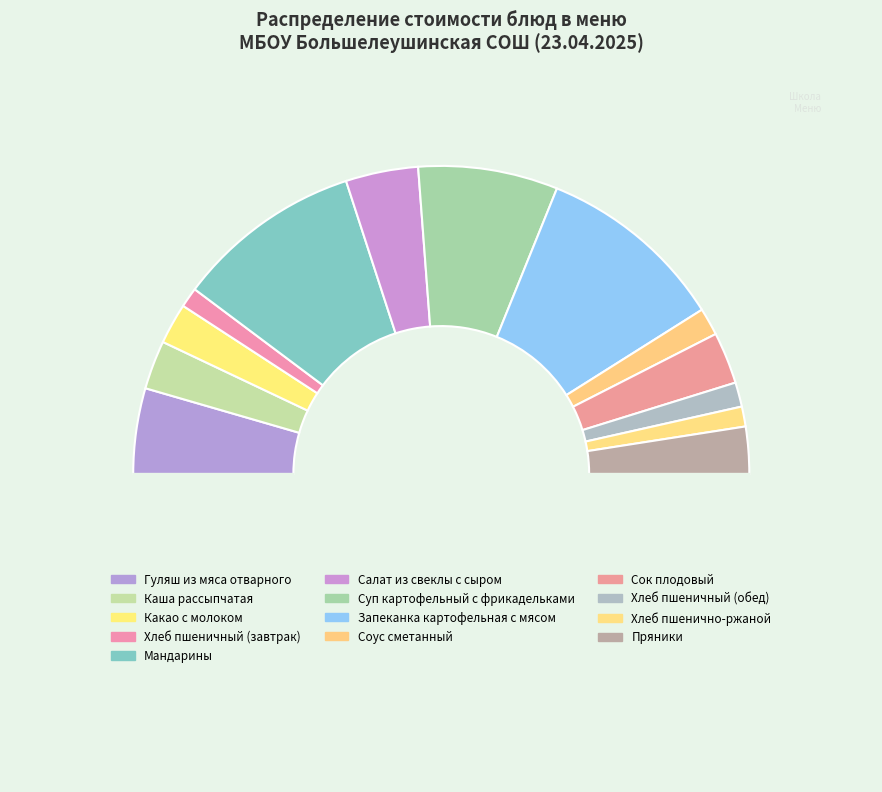

How many slices are in this pie chart?

14